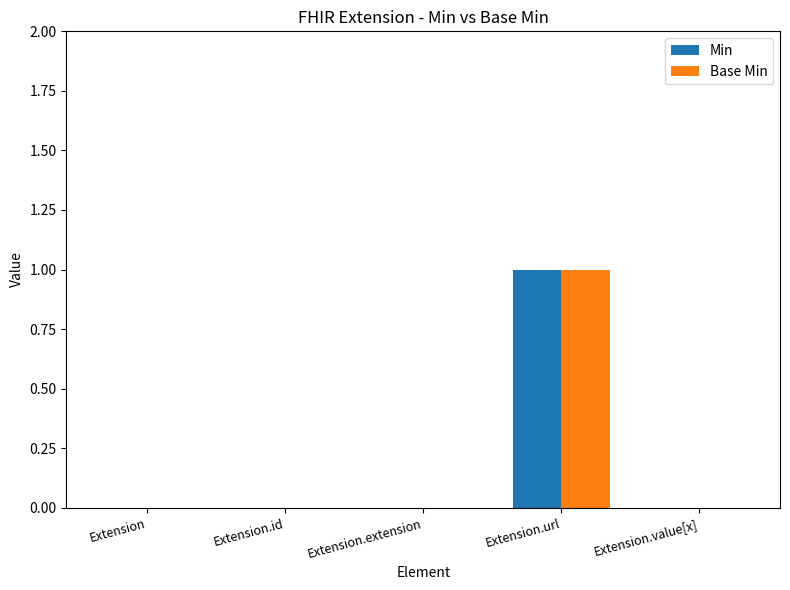

Reading right to left, transcribe all the data shown in this chart.

Min: Extension.value[x]=0	Extension.url=1	Extension.extension=0	Extension.id=0	Extension=0
Base Min: Extension.value[x]=0	Extension.url=1	Extension.extension=0	Extension.id=0	Extension=0